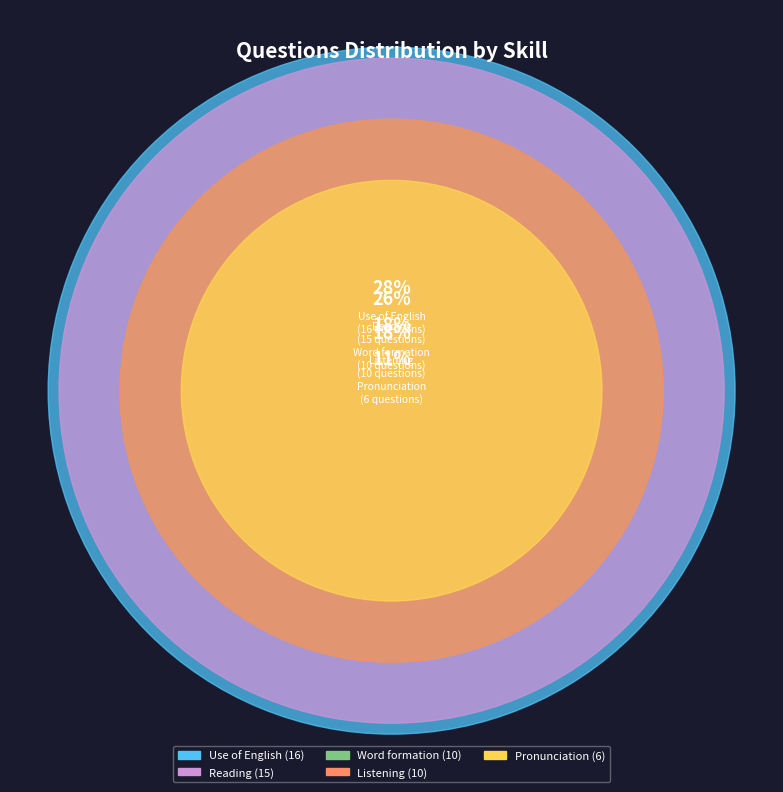

What percentage is the Listening slice, to the nearest percent?

18%